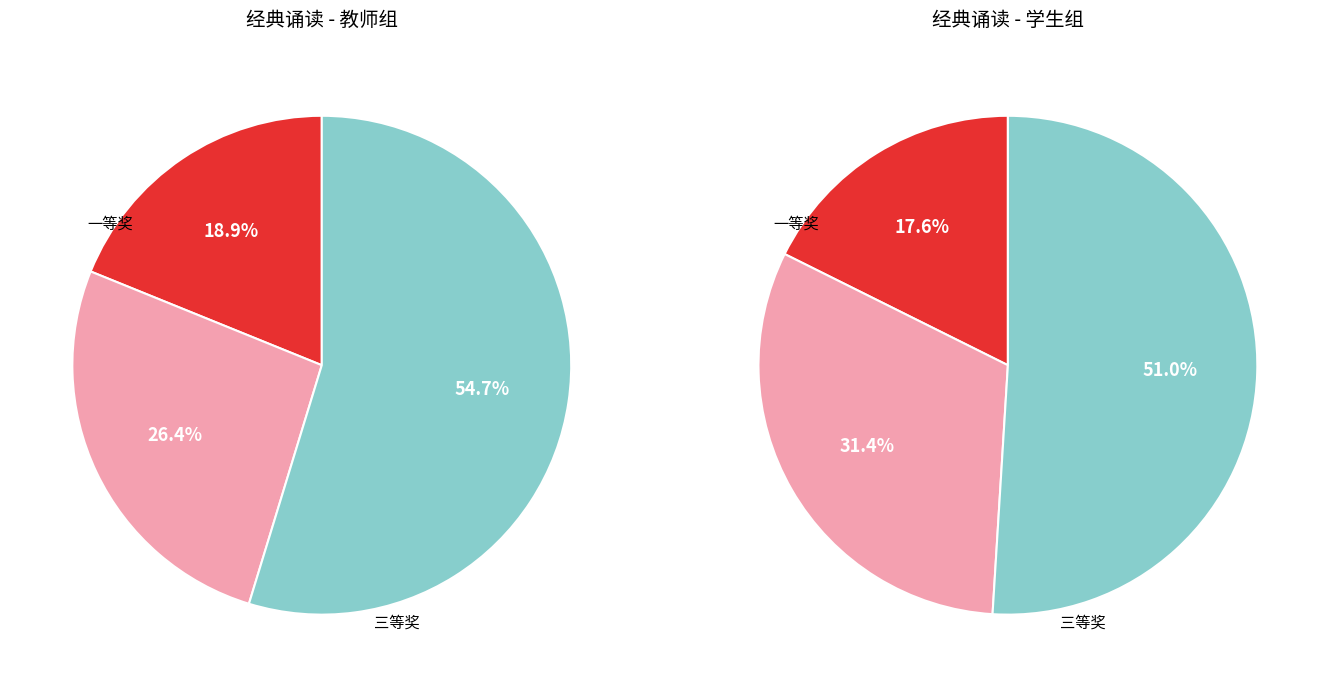

Is there any slice that represents more than half of the pie?

Yes